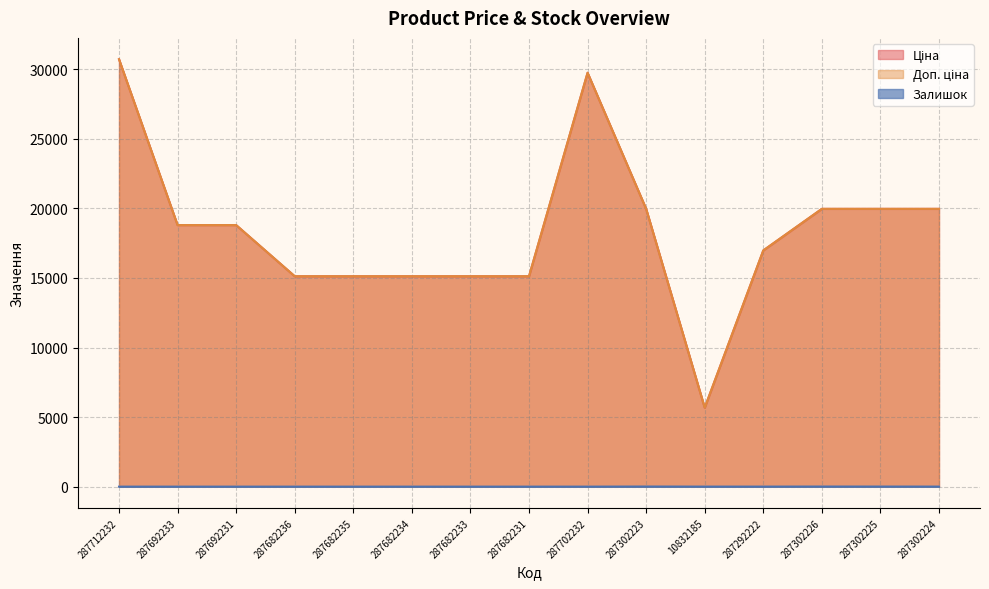

True or false: Залишок and Ціна cross at least once.

False